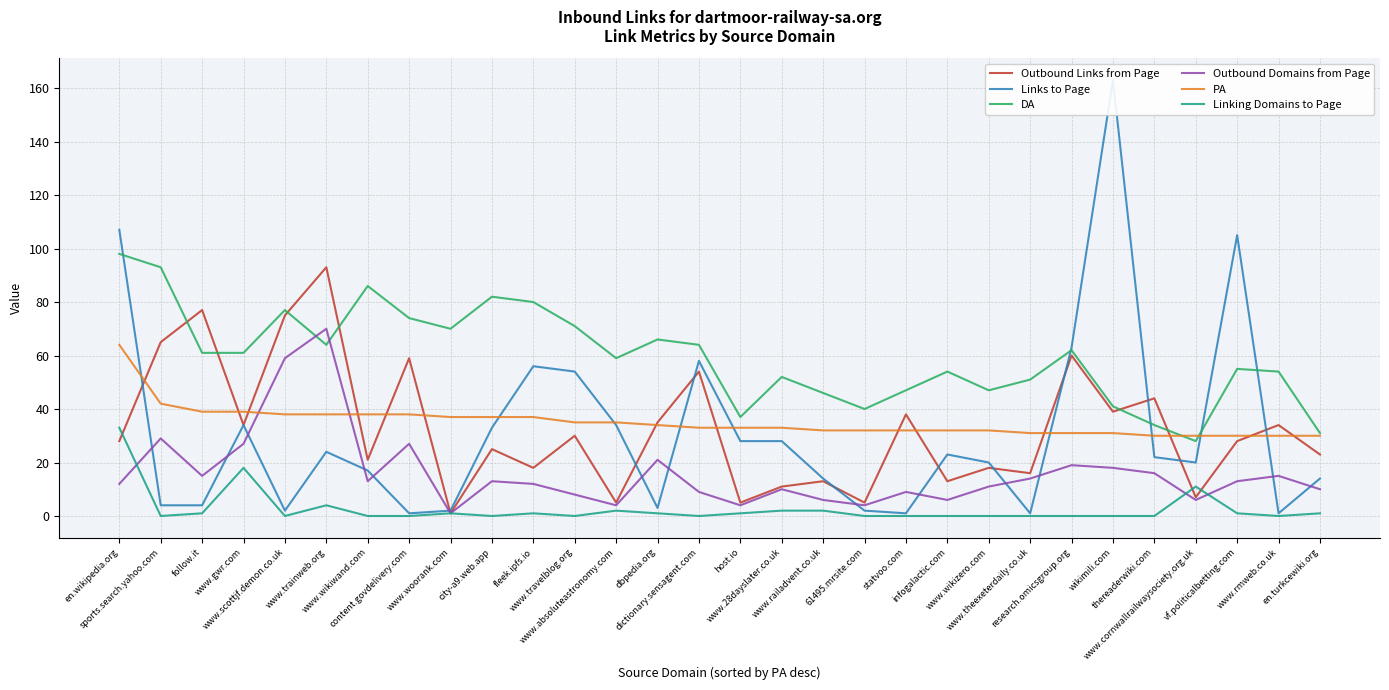

What is the label of the 27th point from the right?

www.gwr.com